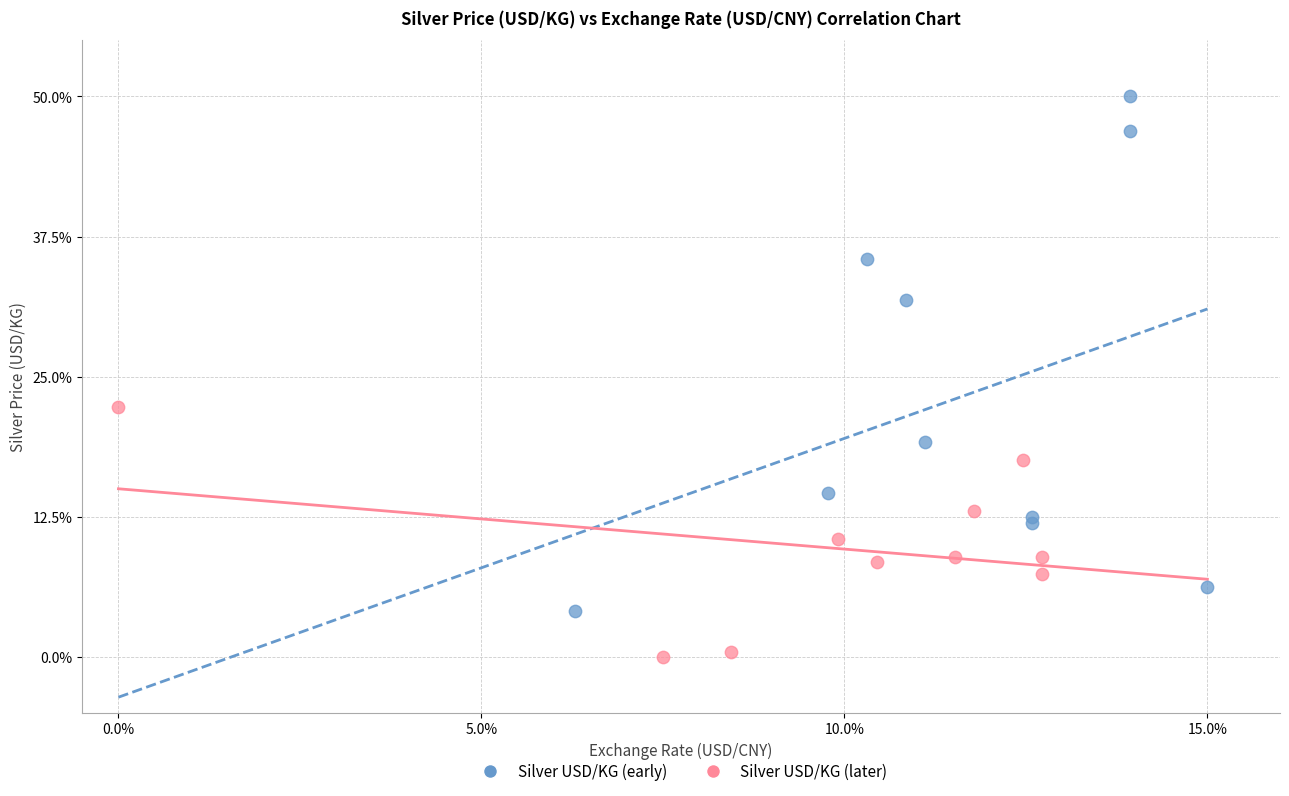

Which series reaches the maximum Y coordinate?

Silver USD/KG (early)